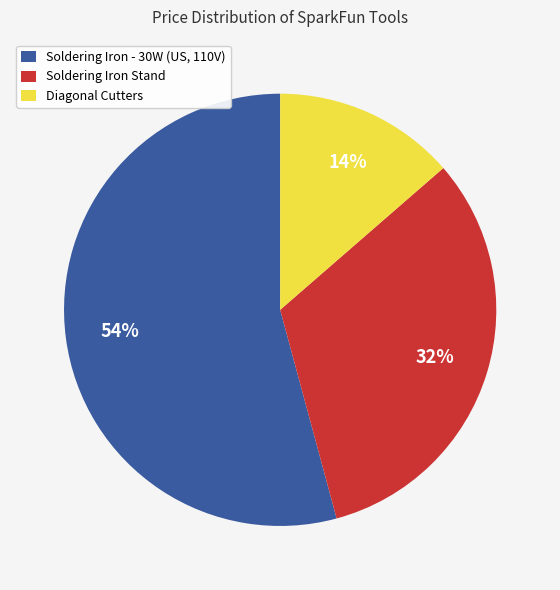

Combined, do Diagonal Cutters and Soldering Iron Stand account for over 50%?

No